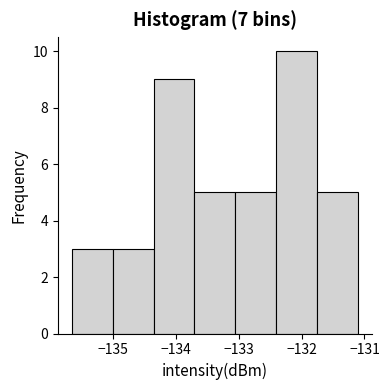

Which range on the x-axis has the tallest bar?

-132.4 to -131.8